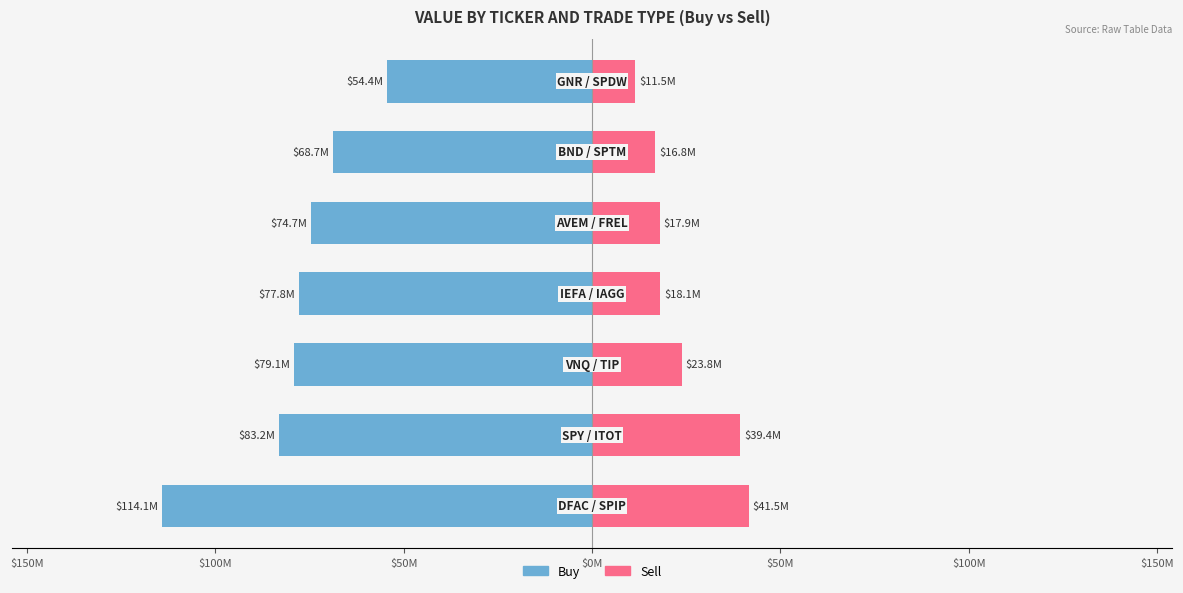

At $100M, list the series in order from largest to smallest.

Sell, Buy